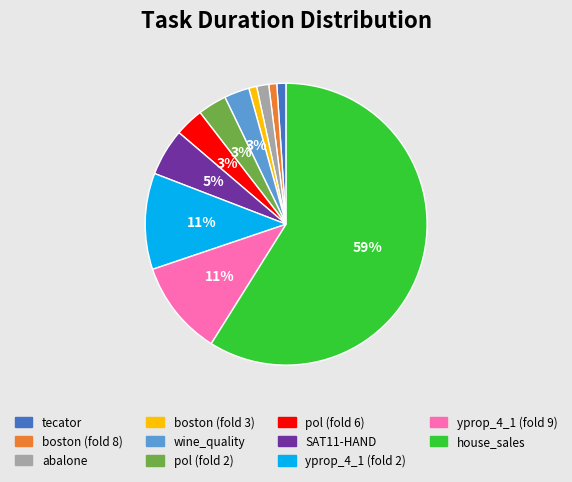

How many segments does this pie chart have?

11